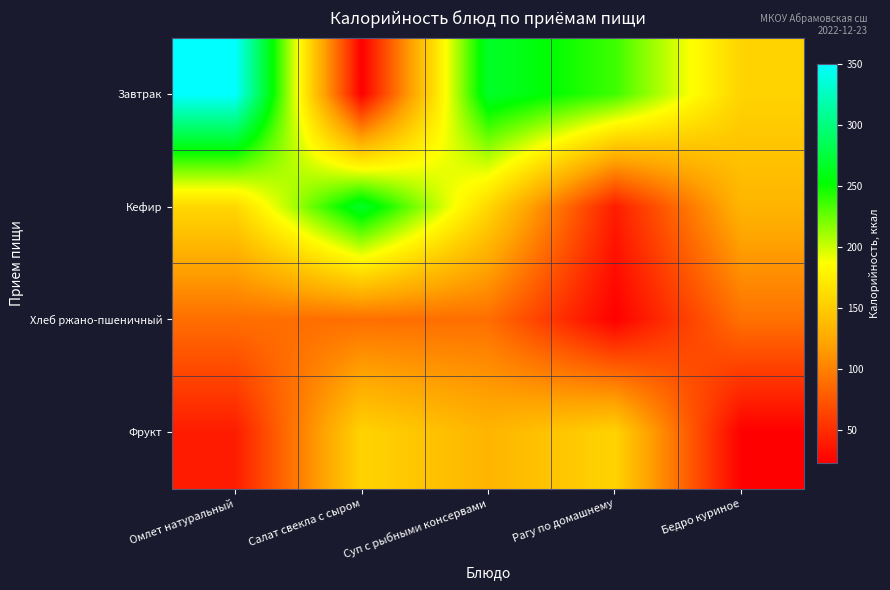

Which series has the largest range (max minus min)?

Завтрак